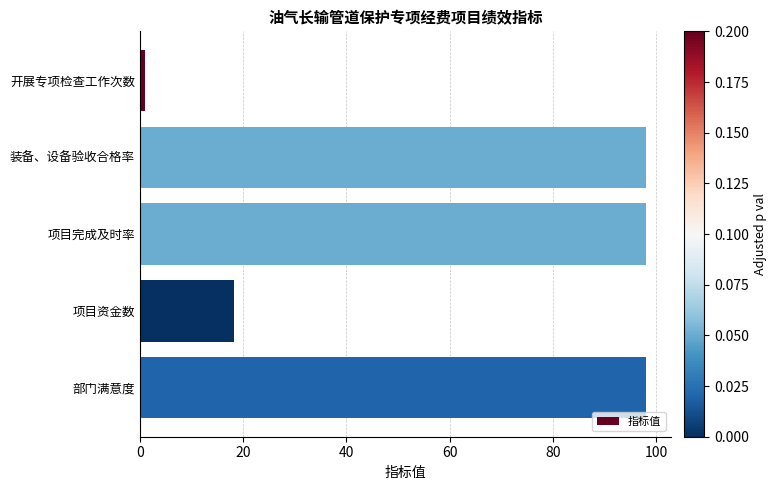

Reading top to bottom, list all the values displayed in this chart.

1.0	98.0	98.0	18.2	98.0